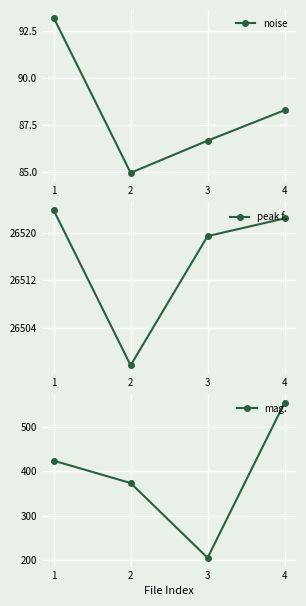

What is the sum of the peak f. values at 2 and 1?

53021.5